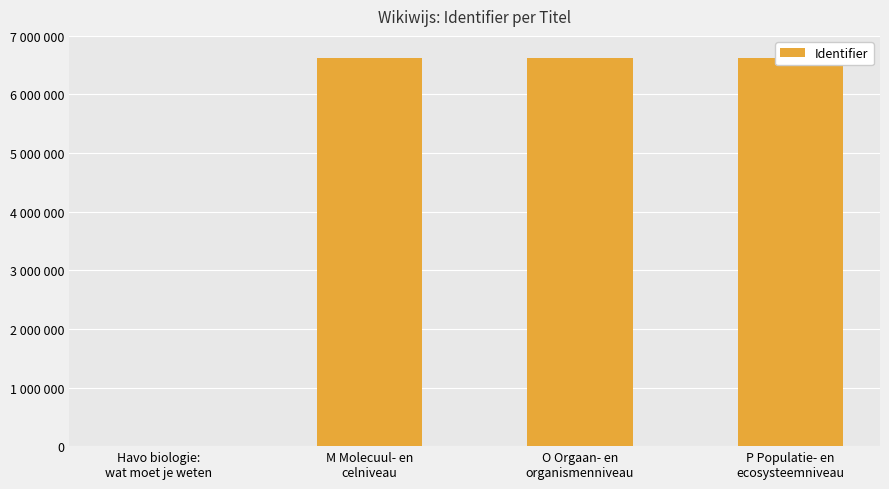

What is the value of the 2nd bar from the left?

6624878